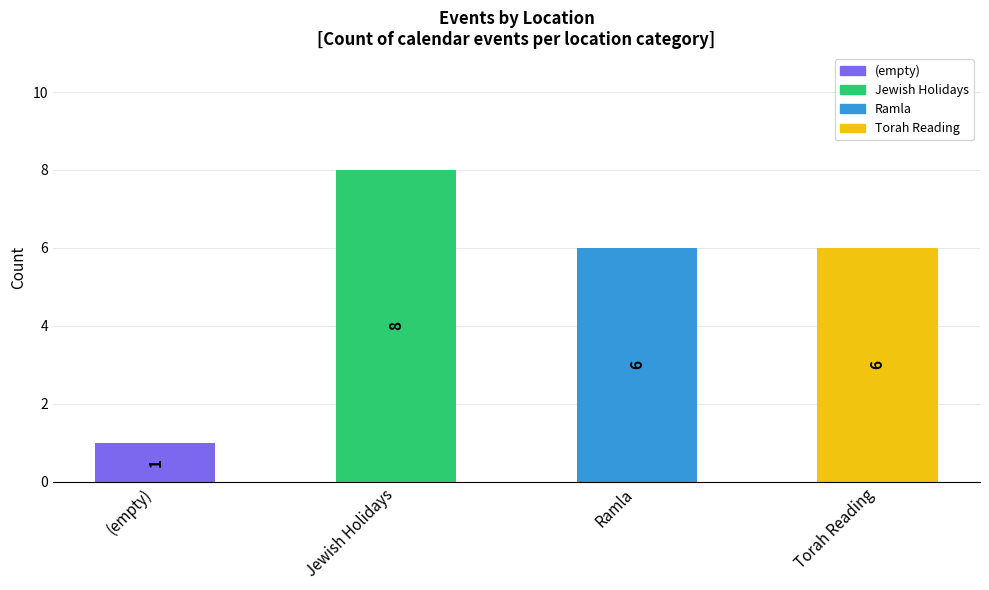

Which label corresponds to the smallest value in the chart?

(empty)